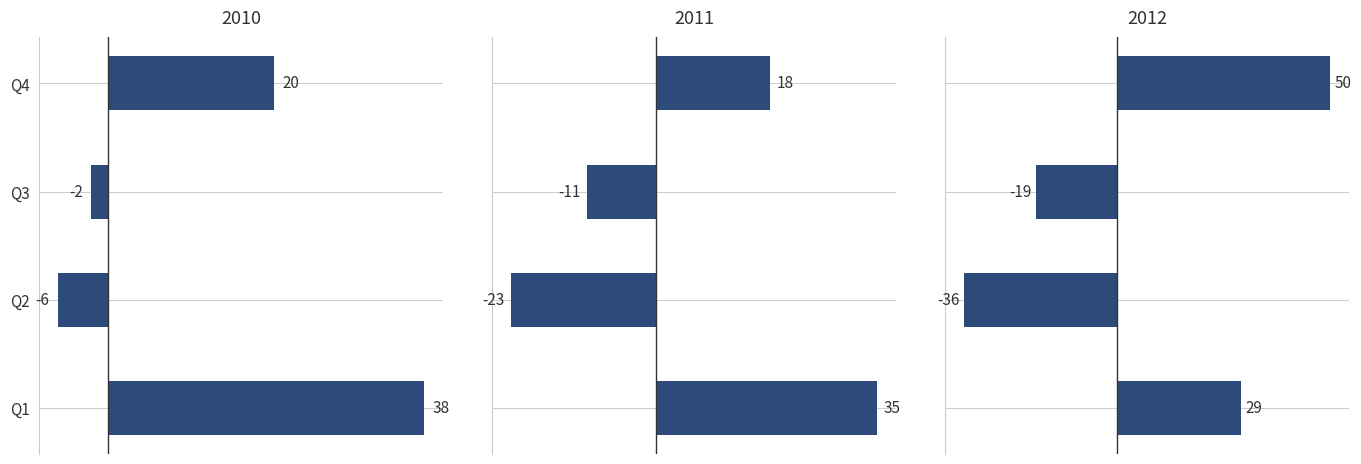

Is the value of 2012 at Q3 greater than the value of 2010 at Q1?

No